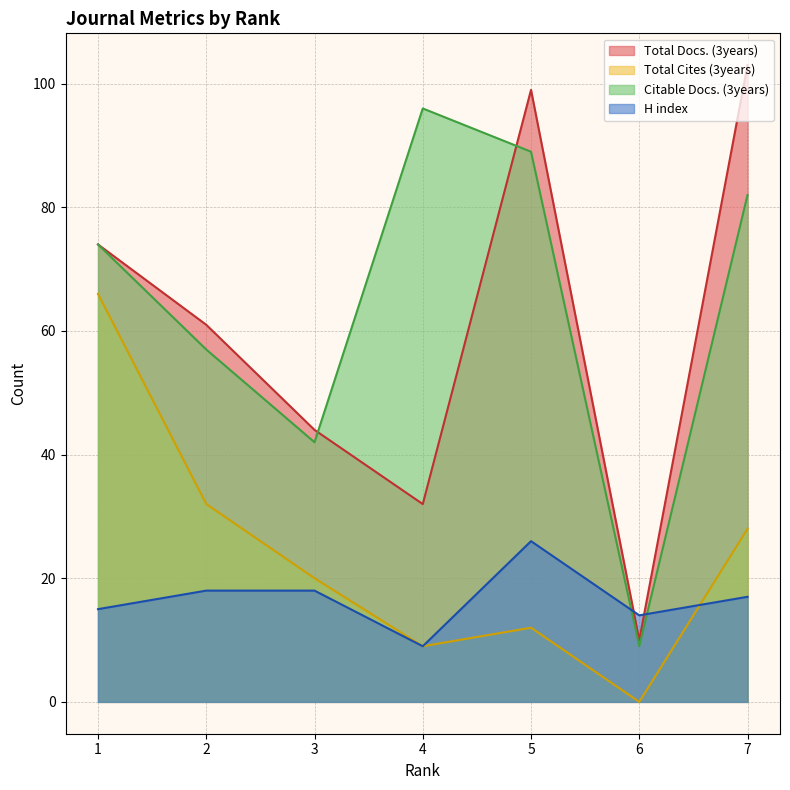

Does the chart display data point markers on the line(s)?

No